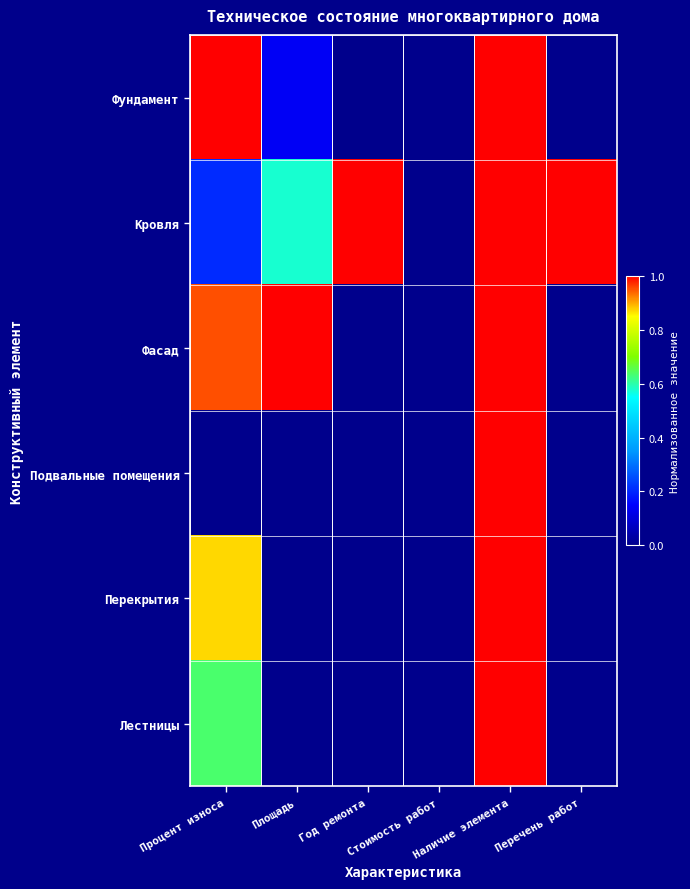

At which category is the sum across all series the highest?

Наличие элемента